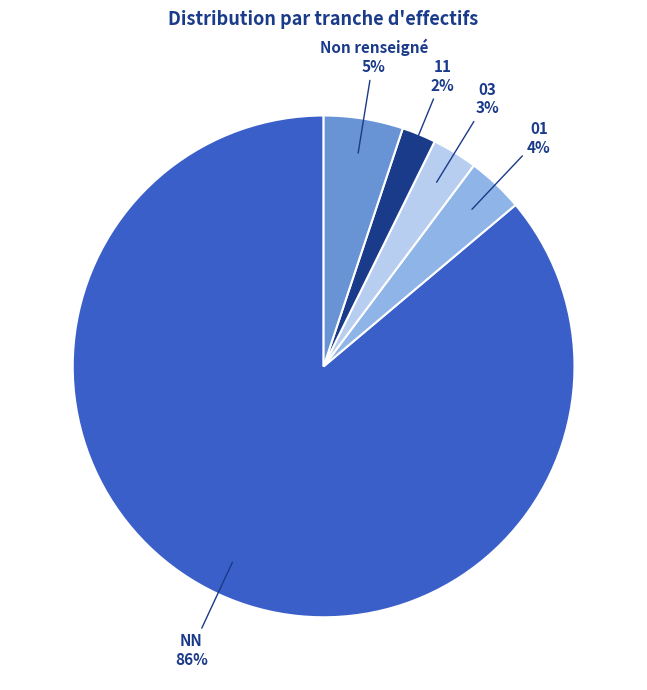

How many slices are in this pie chart?

5